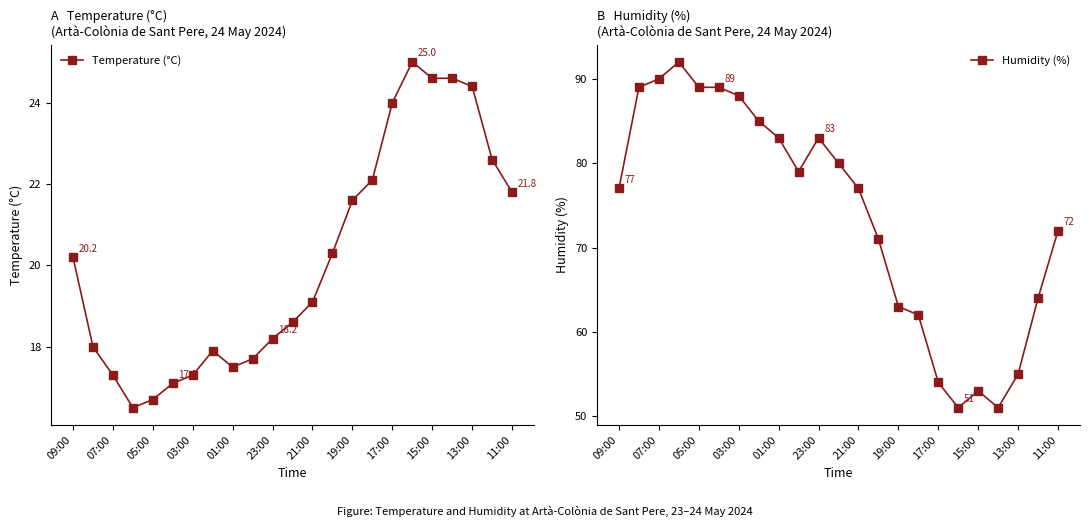

The Humidity (%) series shows 32.4 at 15:00. True or false?

False